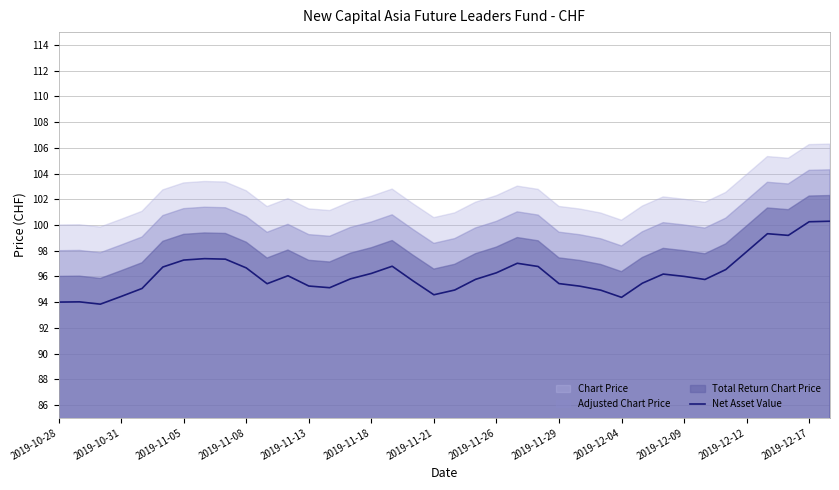

What is the difference between the second highest and second lowest values?

6.2